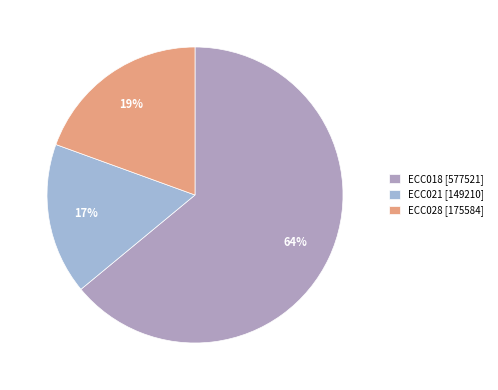

To the nearest percent, what percentage of the pie is ECC028?

19%